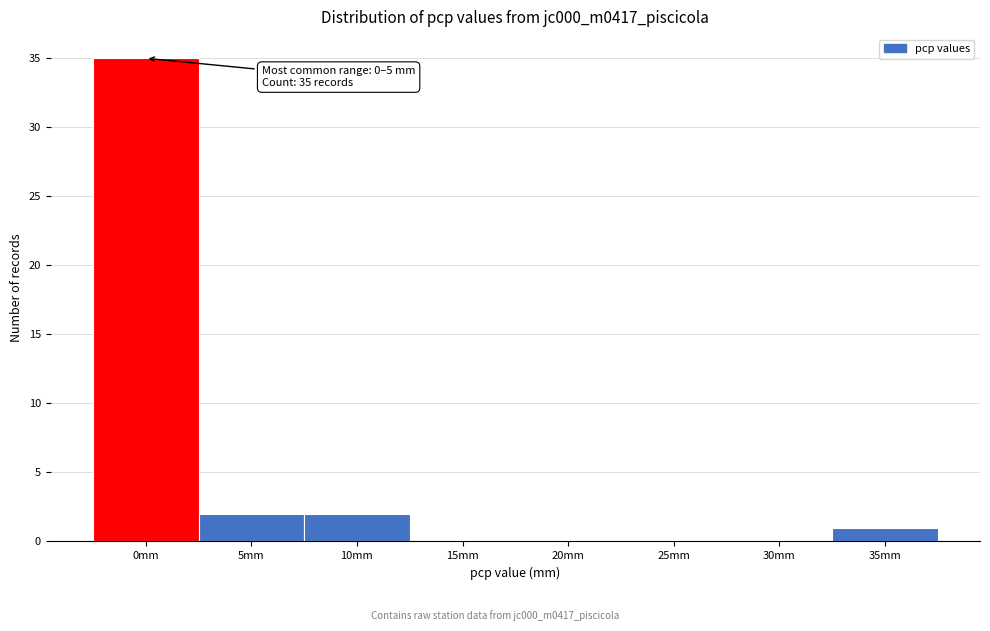

Reading left to right, list all the values displayed in this chart.

0mm=35	5mm=2	10mm=2	15mm=0	20mm=0	25mm=0	30mm=0	35mm=1